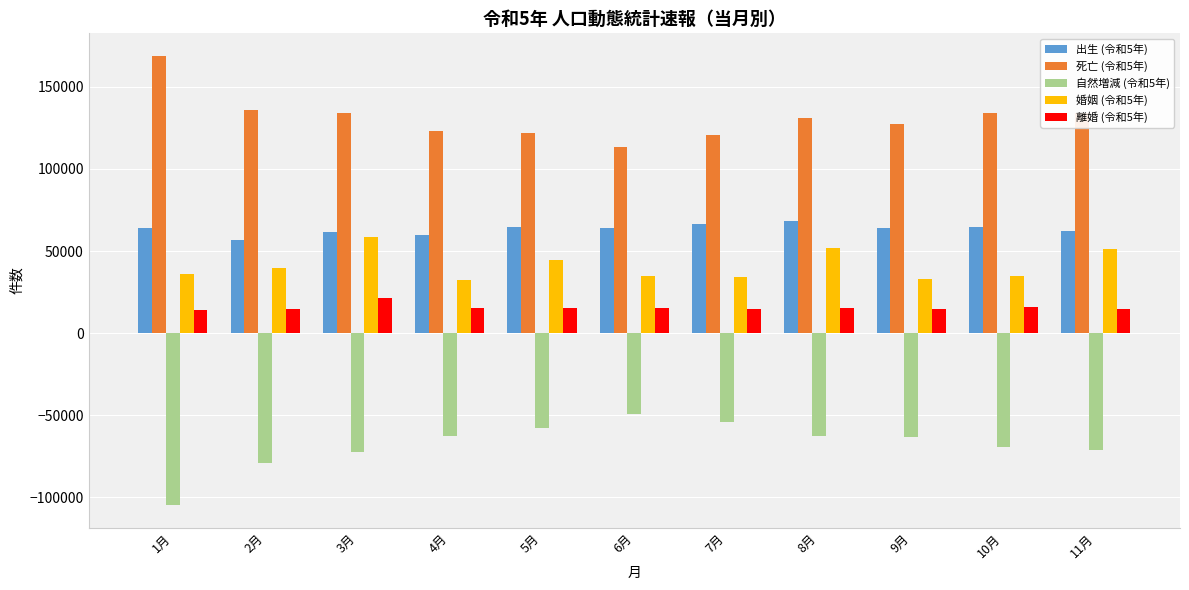

What is the spread (max minus min) of values at 10月?

203184